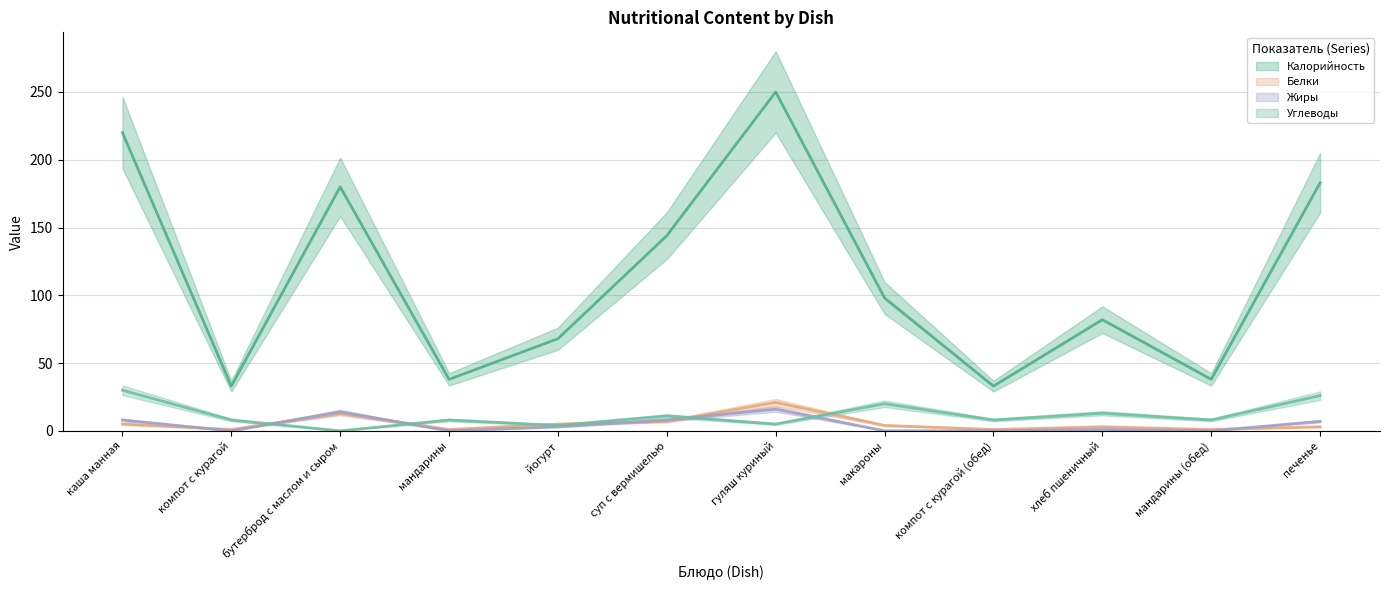

True or false: Белки and Калорийность cross at least once.

False